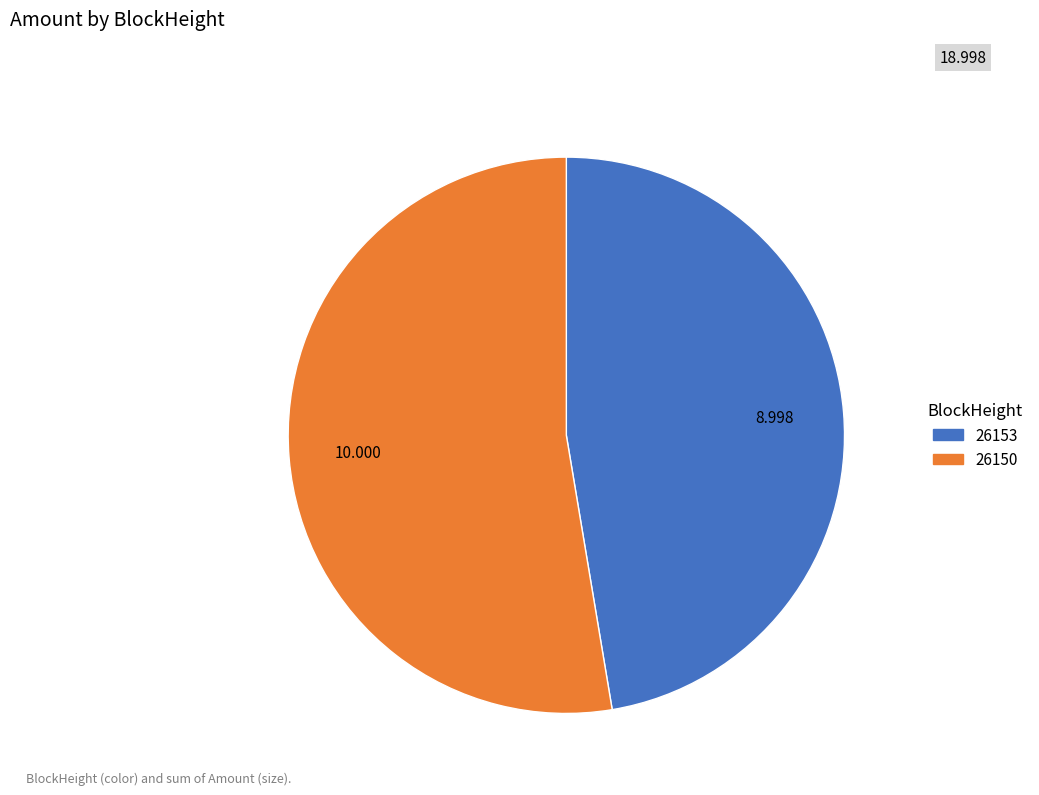

What is the majority slice?

26150